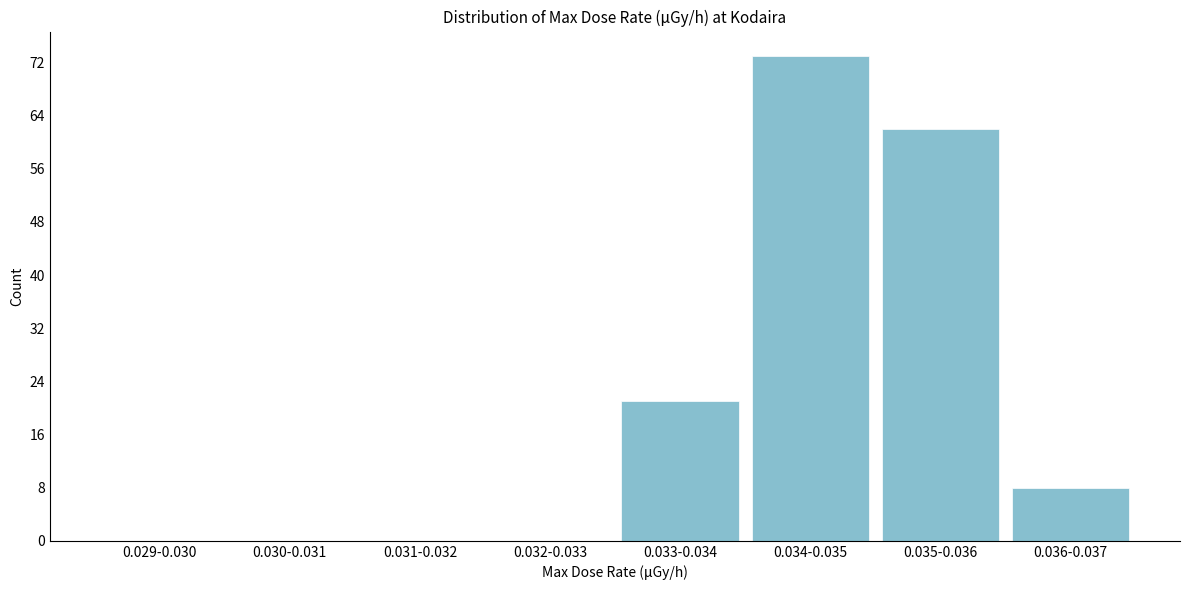

Reading left to right, transcribe all the data shown in this chart.

0.029-0.030=0	0.030-0.031=0	0.031-0.032=0	0.032-0.033=0	0.033-0.034=21	0.034-0.035=73	0.035-0.036=62	0.036-0.037=8